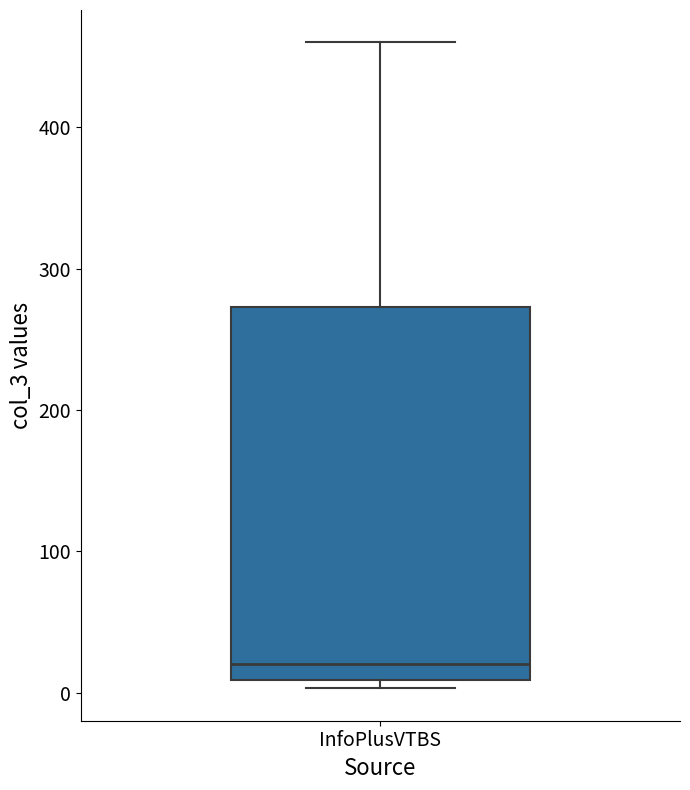

Where is the lower edge of the box for InfoPlusVTBS on the y-axis? The values are not printed on the chart, so give them approximately, as read against the axis.

10